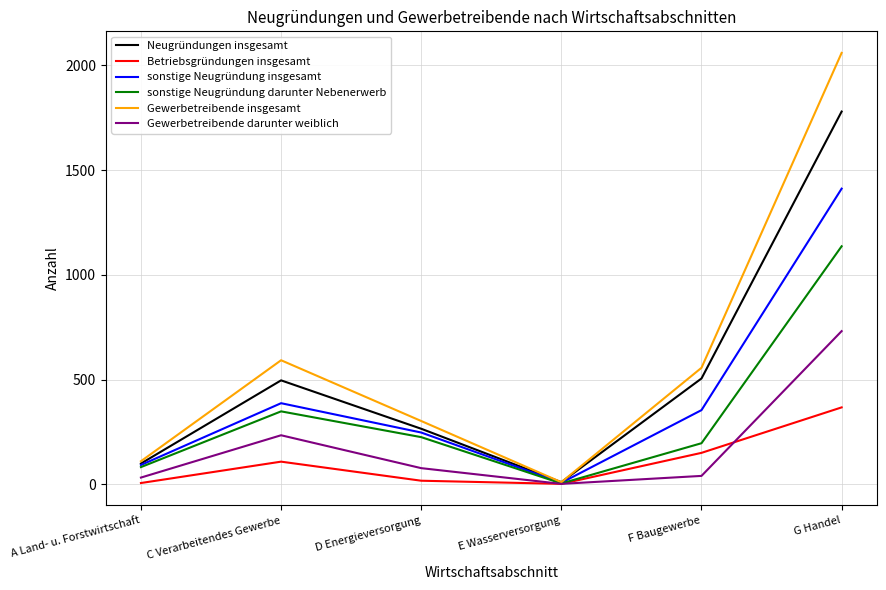

The value of Gewerbetreibende insgesamt at F Baugewerbe is 557. True or false?

True